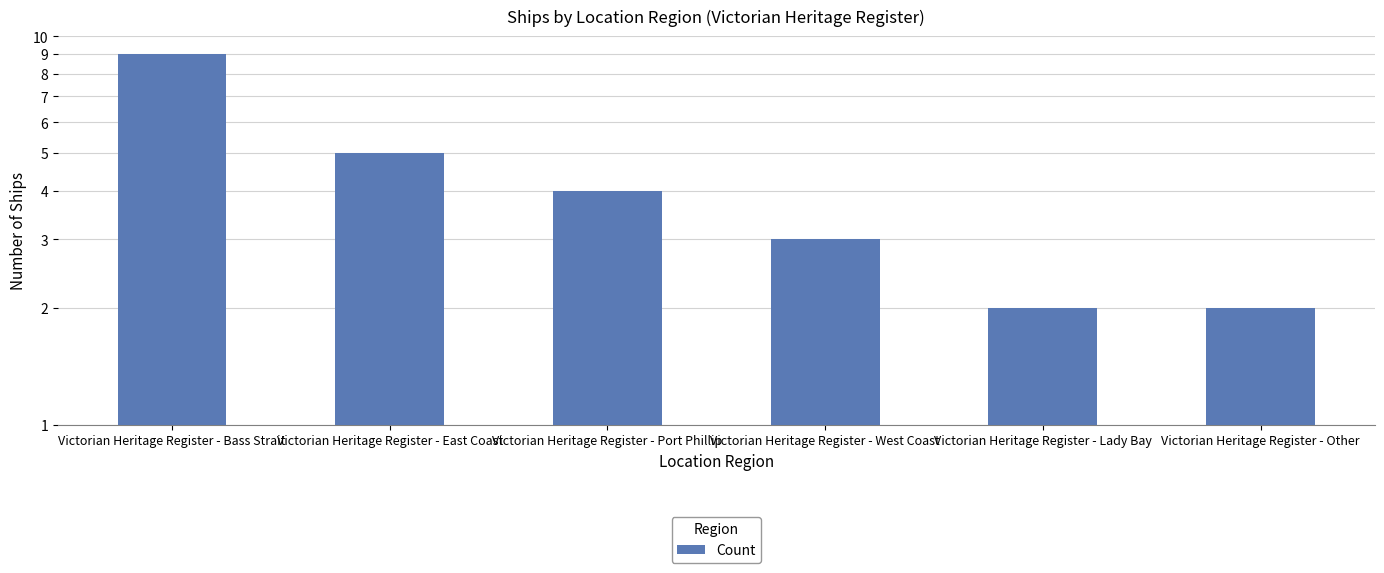

Rank the categories by value from highest to lowest.

Victorian Heritage Register - Bass Strait, Victorian Heritage Register - East Coast, Victorian Heritage Register - Port Phillip, Victorian Heritage Register - West Coast, Victorian Heritage Register - Lady Bay, Victorian Heritage Register - Other